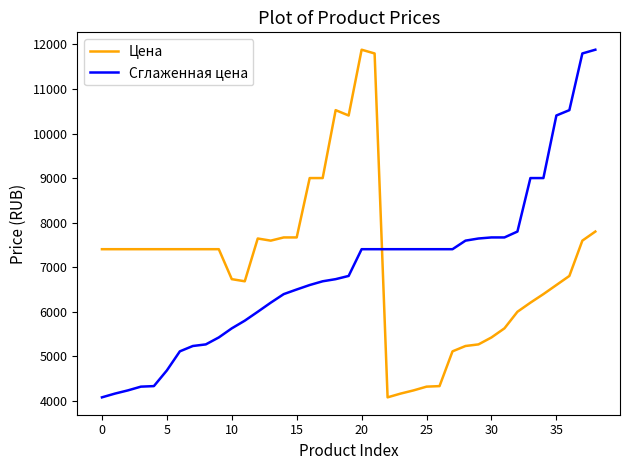

What is the difference between the maximum and minimum values in the Цена series?

7800